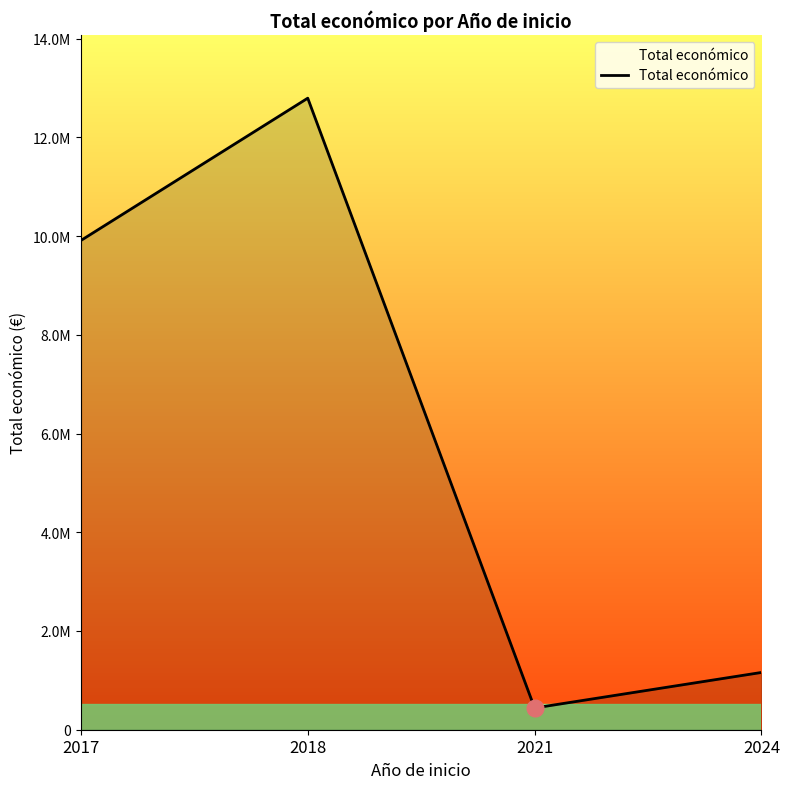

Reading left to right, list all the values displayed in this chart.

9910193	12792628	440317	1160069